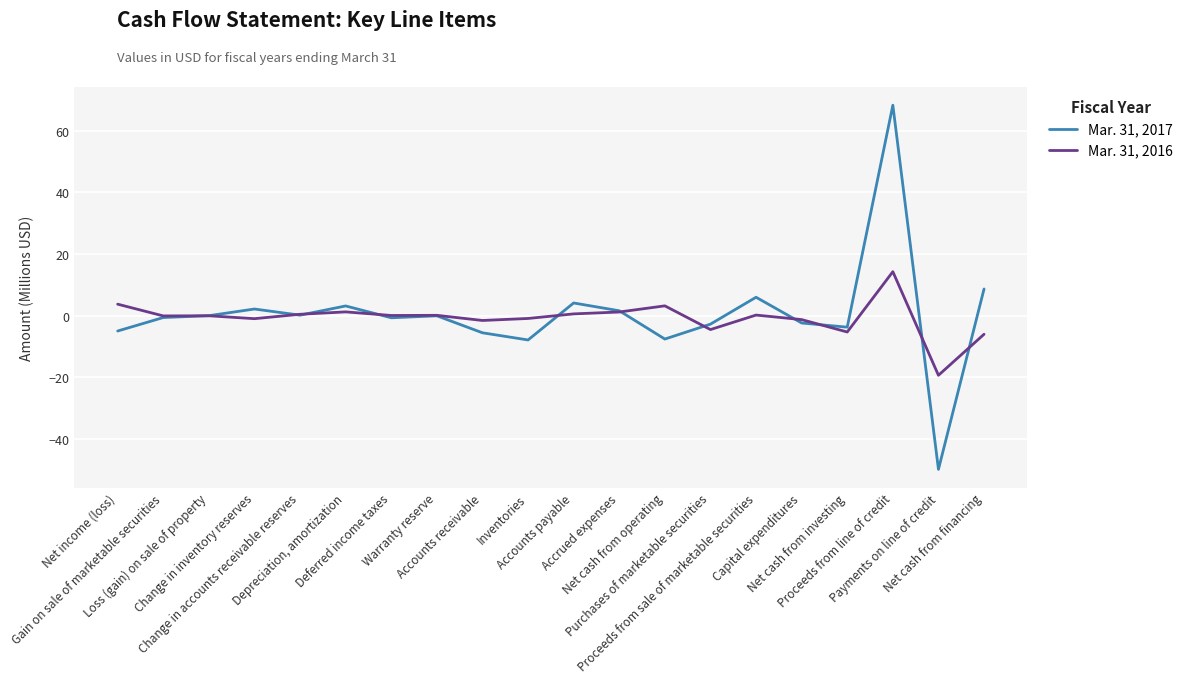

At Inventories, list the series in order from largest to smallest.

Mar. 31, 2016, Mar. 31, 2017